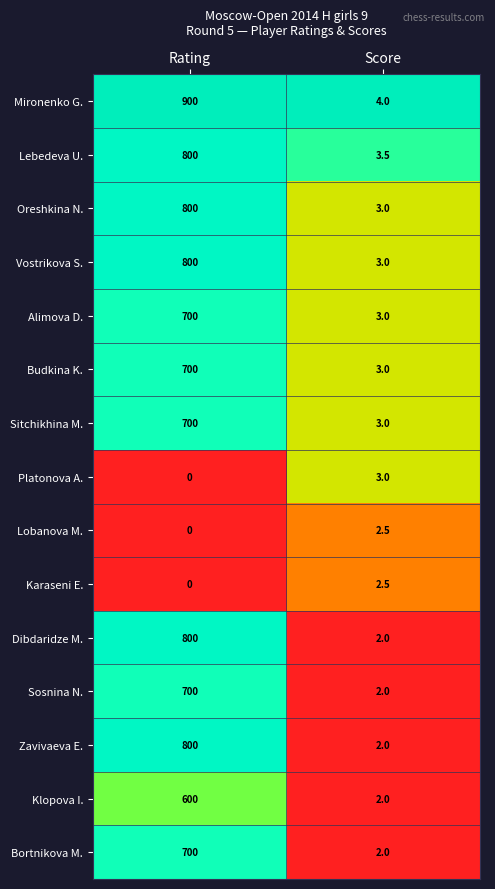

Which series has the largest total across all categories?

Mironenko G.